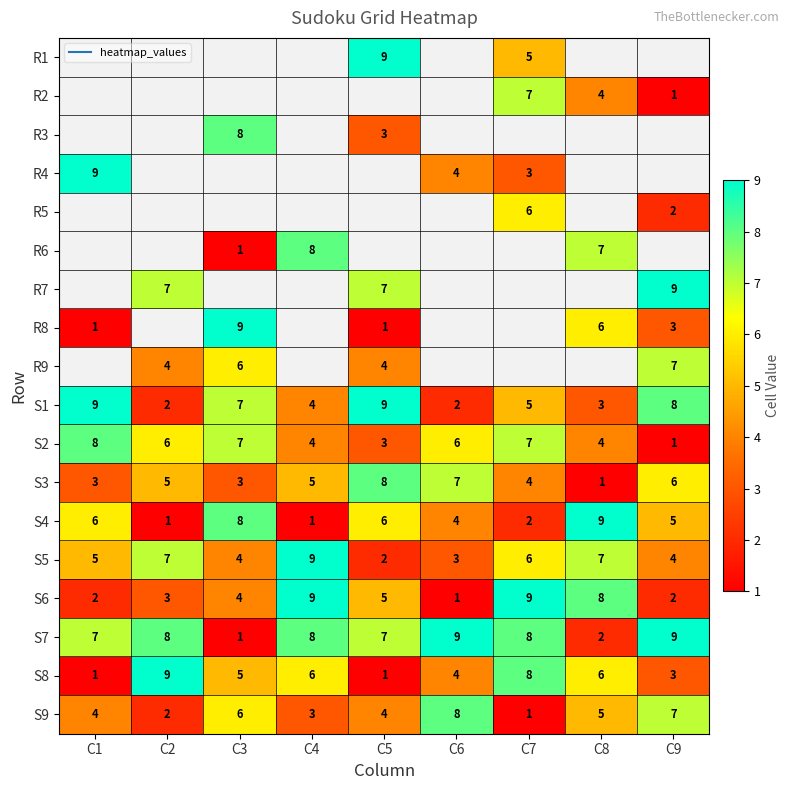

How many values in the R3 series exceed 3?

1